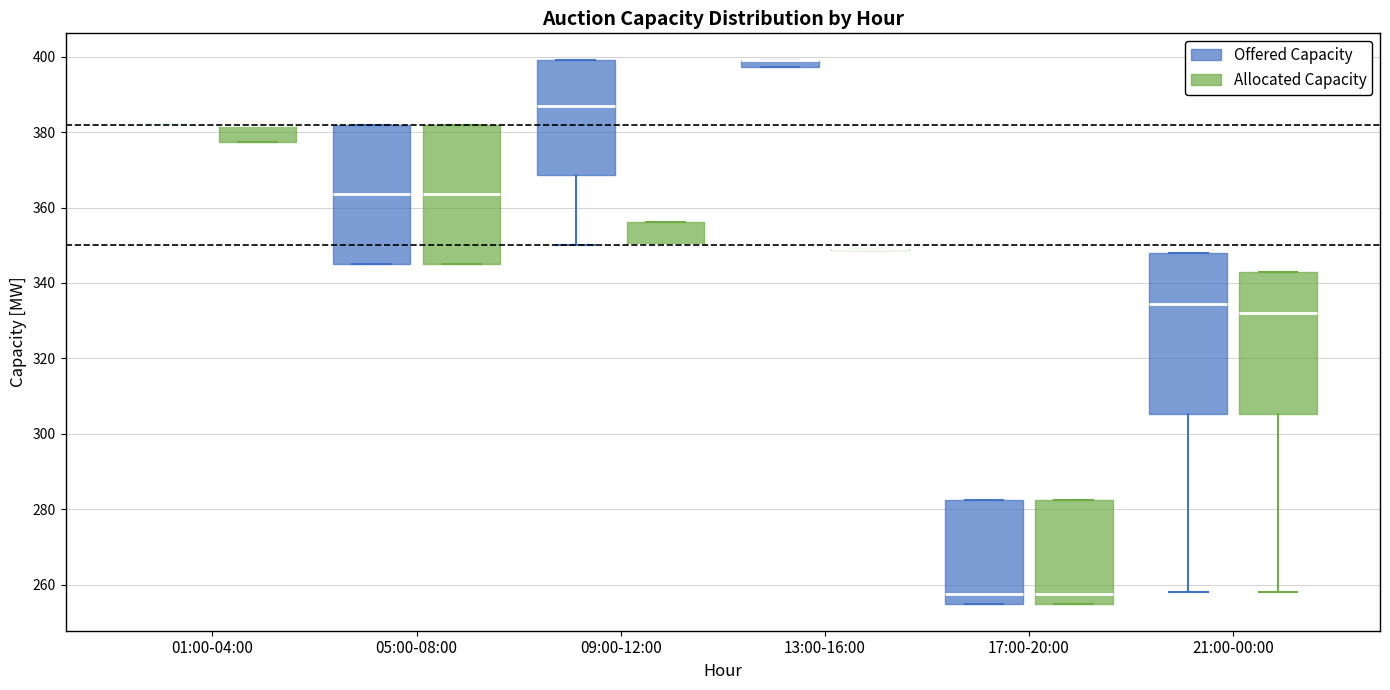

Comparing the boxes themselves (not the whiskers), which one is the tallest?

21:00-00:00 (Offered Capacity)